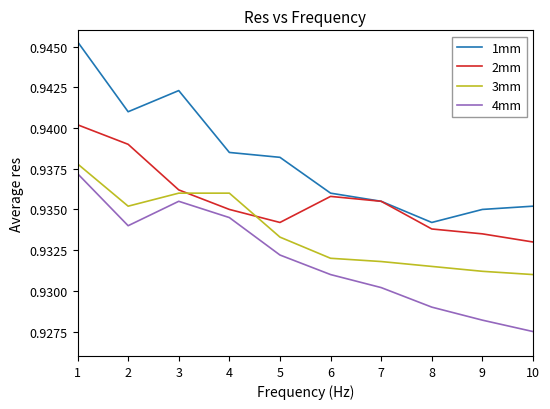

The value of 2mm at 10 is 1.3. True or false?

False